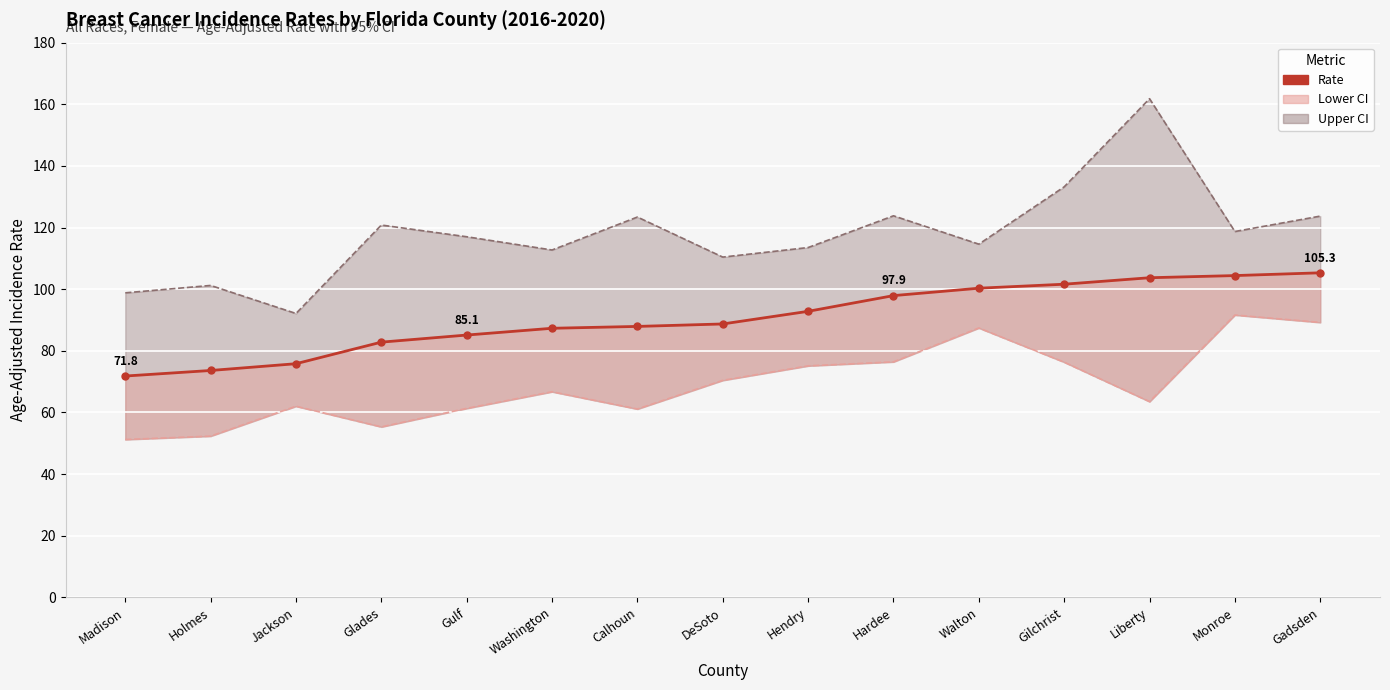

The chart shows a value of 103.7 at Liberty. True or false?

True